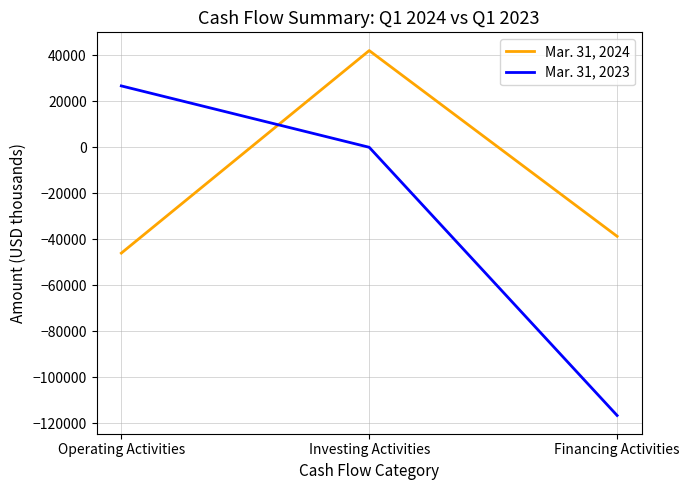

True or false: Mar. 31, 2023 has a value of -116558 at Financing Activities.

True